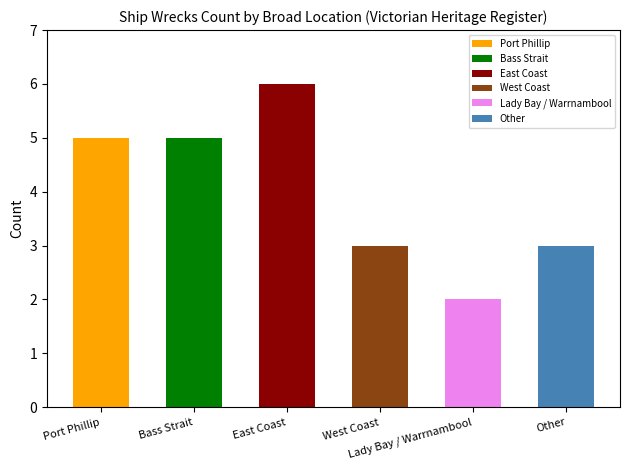

What is the minimum value shown in the chart?

2